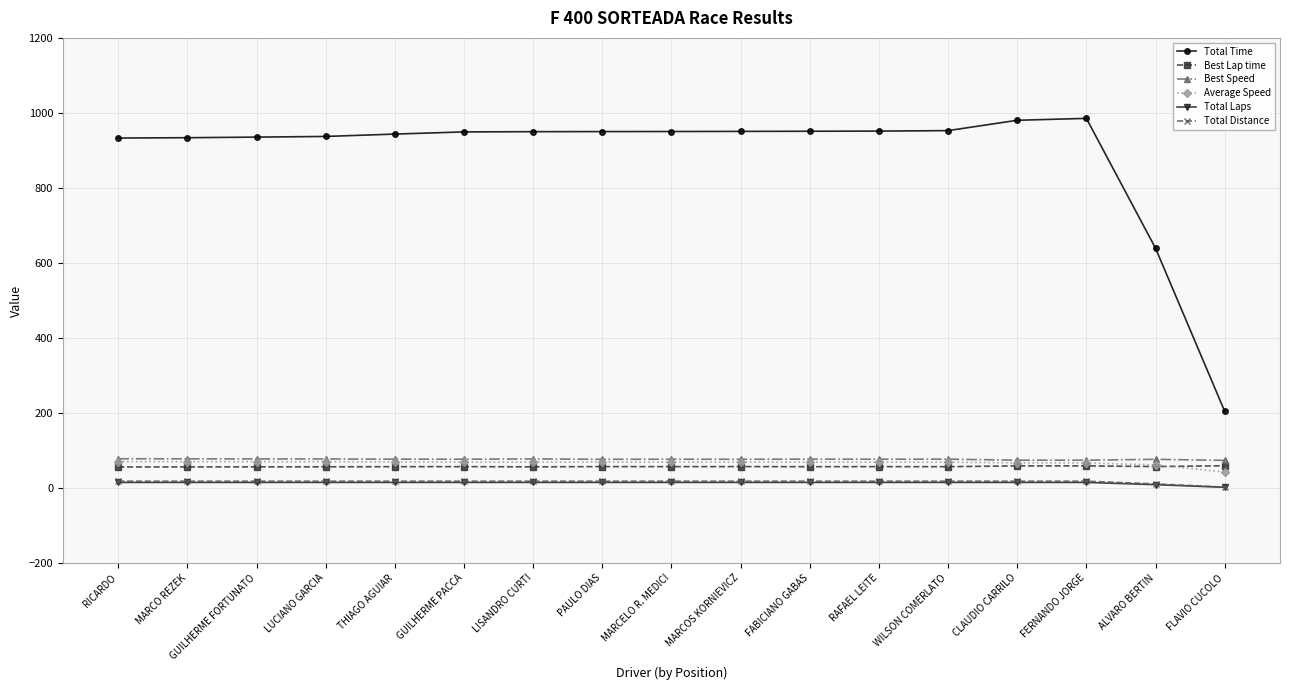

The value of Total Time at LISANDRO CURTI is 209.4. True or false?

False